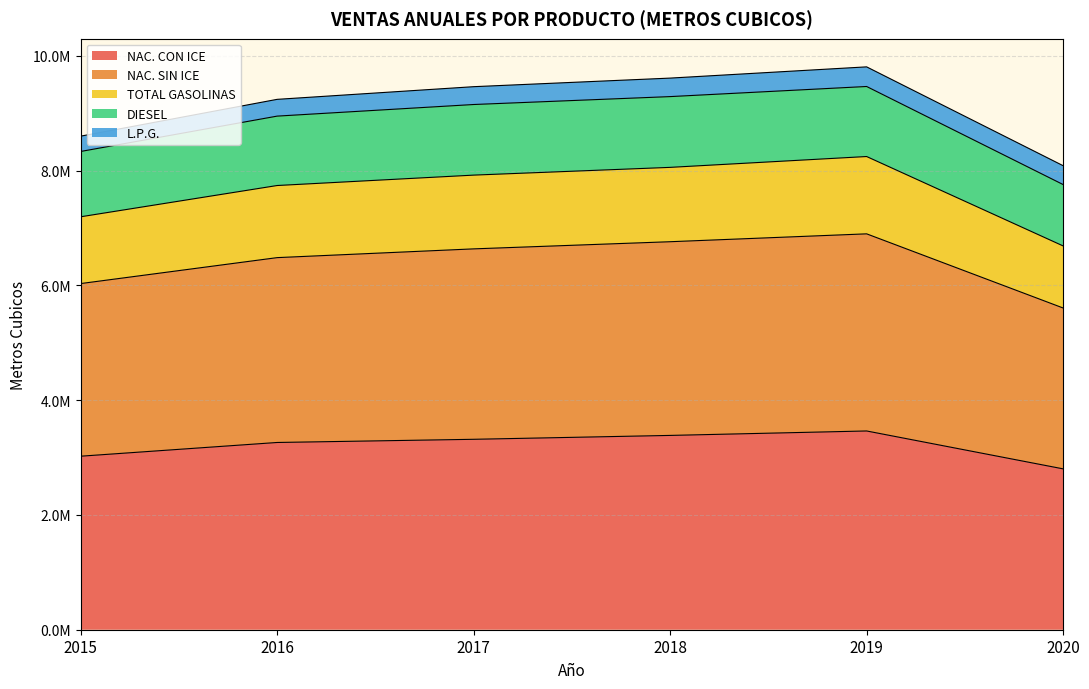

List the labels in order of NAC. CON ICE value, smallest first.

2020, 2015, 2016, 2017, 2018, 2019